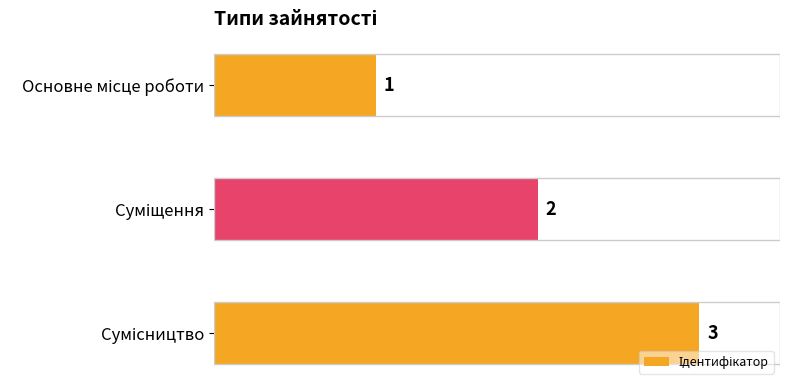

What is the maximum value shown in the chart?

3